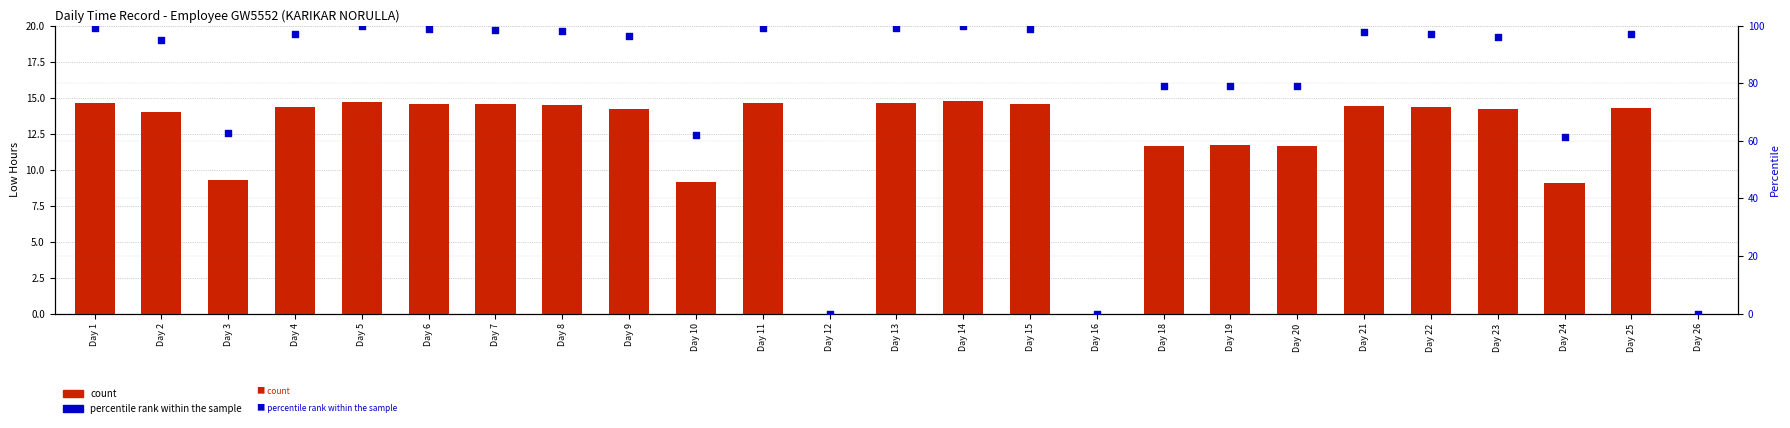

Which series has the widest spread of Y values?

percentile rank within the sample